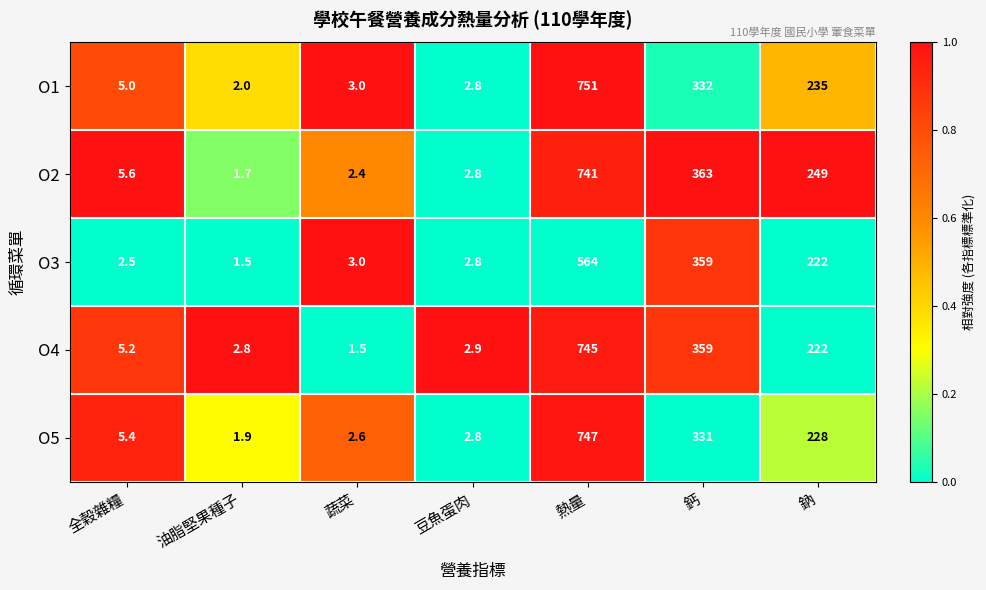

What is the sum of all O2 values?

1365.5